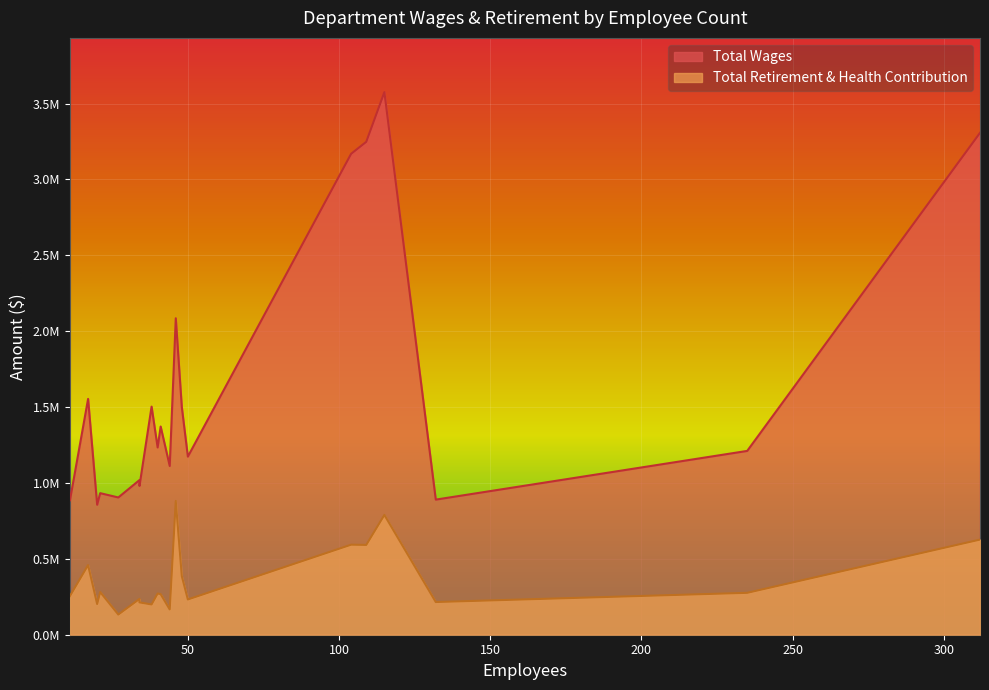

Rank the series at 115 from highest to lowest value.

Total Wages, Total Retirement & Health Contribution